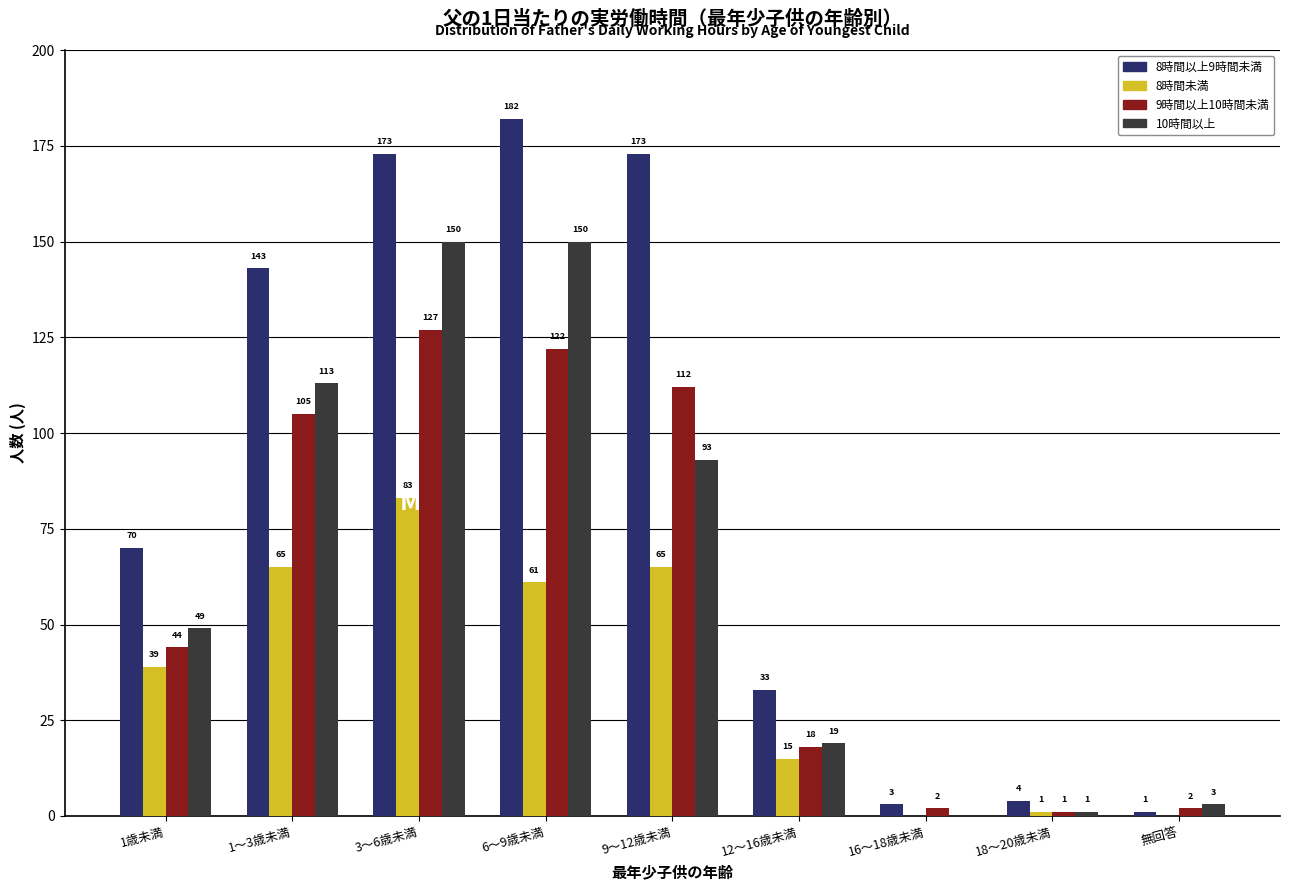

Reading left to right, extract all data points from this chart.

8時間以上9時間未満: 1歳未満=70	1～3歳未満=143	3～6歳未満=173	6～9歳未満=182	9～12歳未満=173	12～16歳未満=33	16～18歳未満=3	18～20歳未満=4	無回答=1
8時間未満: 1歳未満=39	1～3歳未満=65	3～6歳未満=83	6～9歳未満=61	9～12歳未満=65	12～16歳未満=15	16～18歳未満=0	18～20歳未満=1	無回答=0
9時間以上10時間未満: 1歳未満=44	1～3歳未満=105	3～6歳未満=127	6～9歳未満=122	9～12歳未満=112	12～16歳未満=18	16～18歳未満=2	18～20歳未満=1	無回答=2
10時間以上: 1歳未満=49	1～3歳未満=113	3～6歳未満=150	6～9歳未満=150	9～12歳未満=93	12～16歳未満=19	16～18歳未満=0	18～20歳未満=1	無回答=3